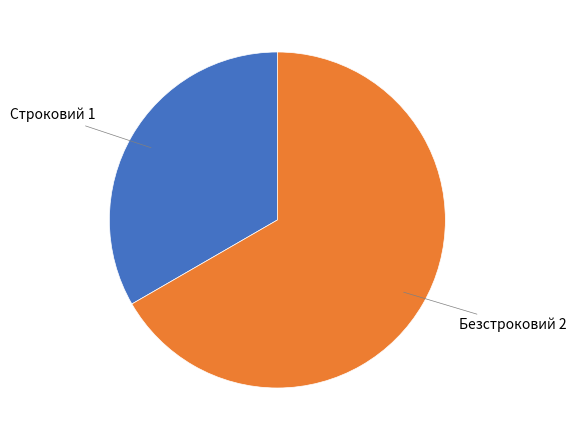

Is there a majority slice in this chart?

Yes